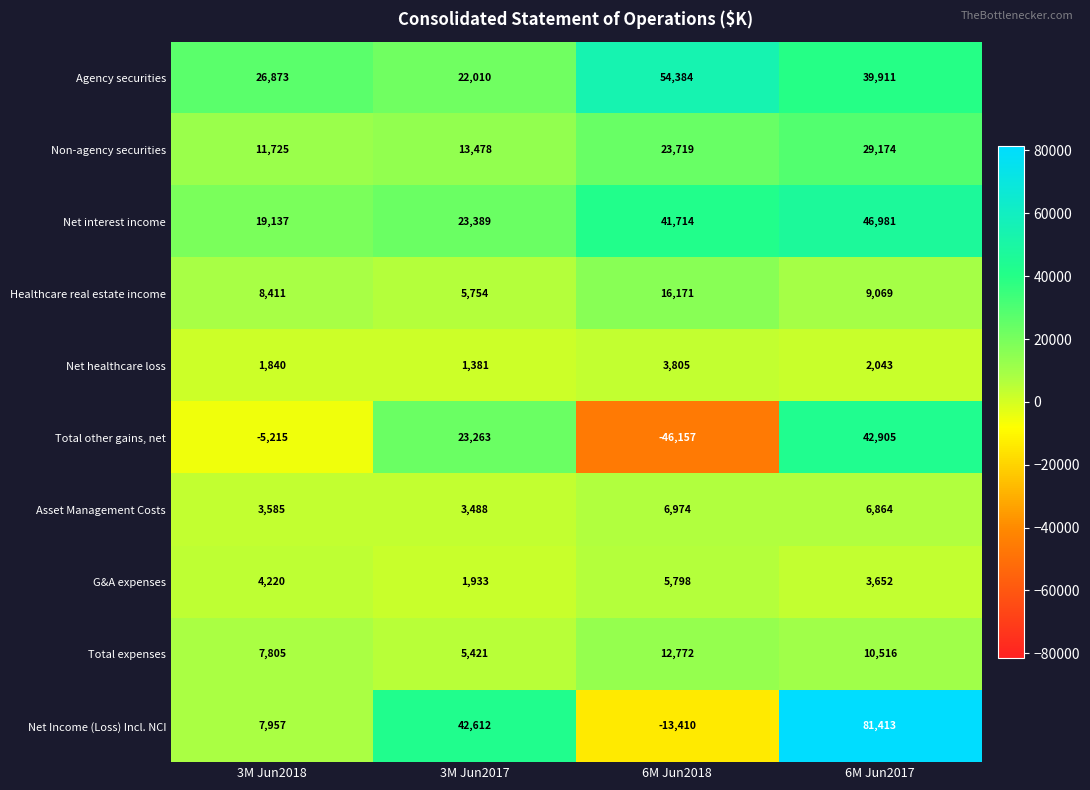

Where does the Total expenses series first go above 10516?

6M Jun2018